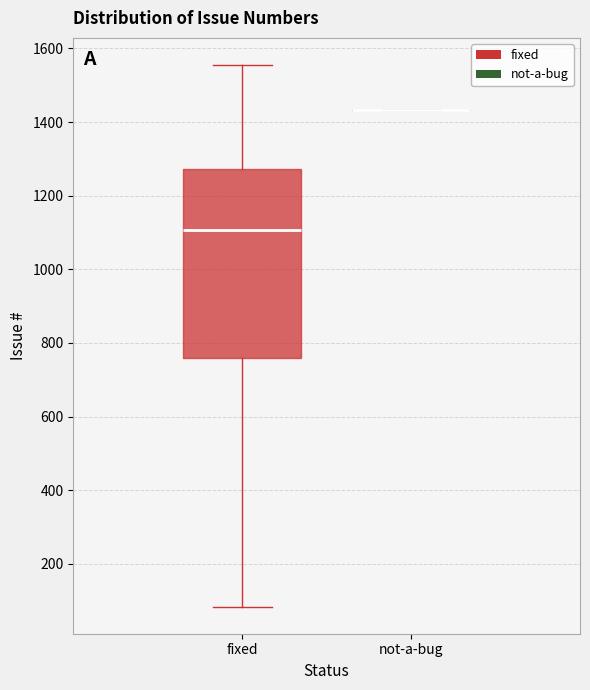

Reading left to right, transcribe this box plot: for each box, give where its median line is, the range the box spans, and where its two whiskers end, as read against the y-axis. The values are not printed on the chart, so give them approximately, as read against the axis.

fixed: median 1100, box 760 to 1280, whiskers 80 to 1560
not-a-bug: box collapsed to a line at 1440, whiskers 1440 to 1440